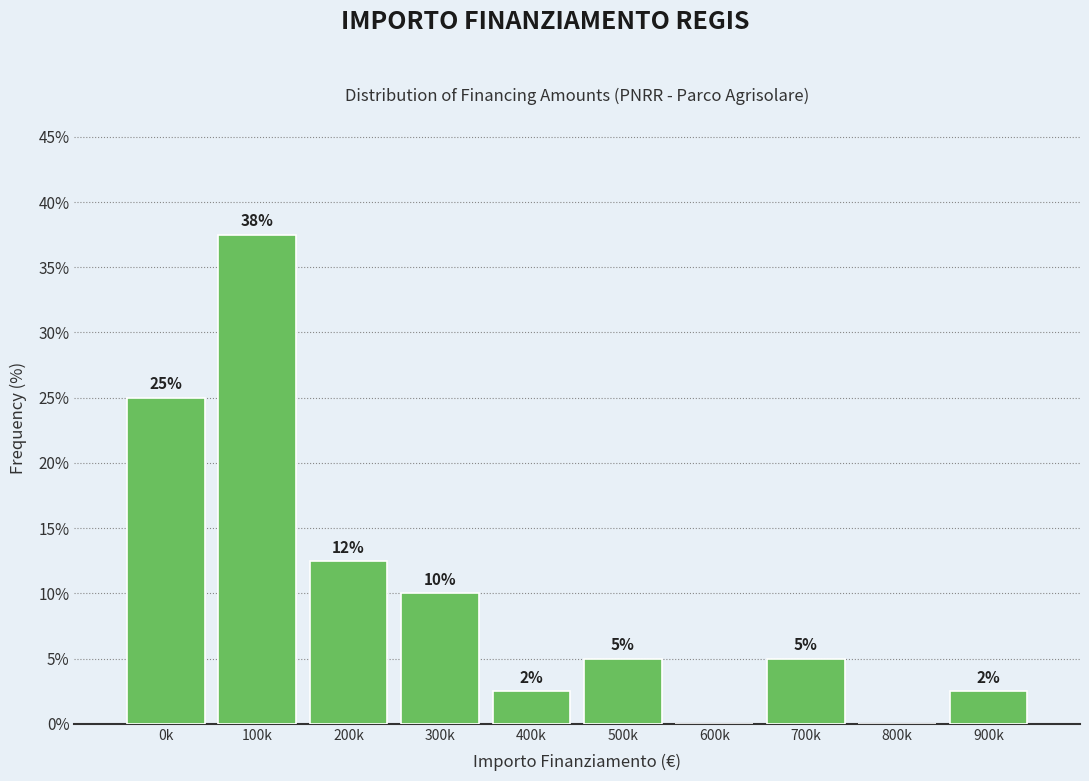

Where is the data nearest to the value 18?

200k